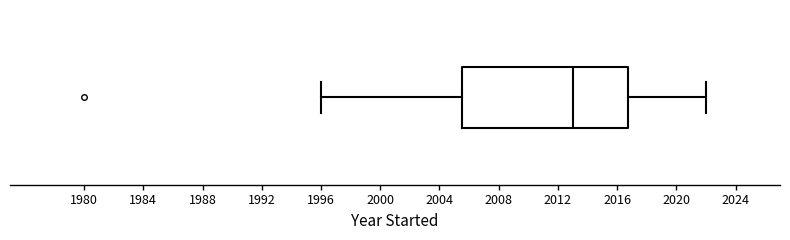

Read this box plot against the x-axis: the position of the median line, the range covered by the box, and the ends of both whiskers. The values are not printed on the chart, so give them approximately, as read against the axis.

median 2013.0, box 2005.5 to 2017.0, whiskers 1996.0 to 2022.0